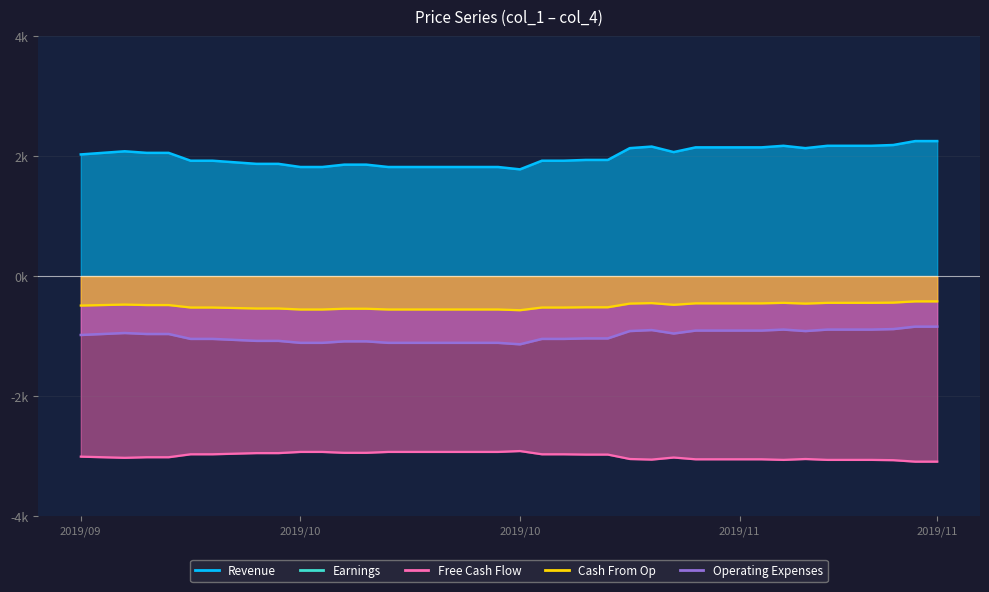

How many values in the col_1 series are below -2976?

22